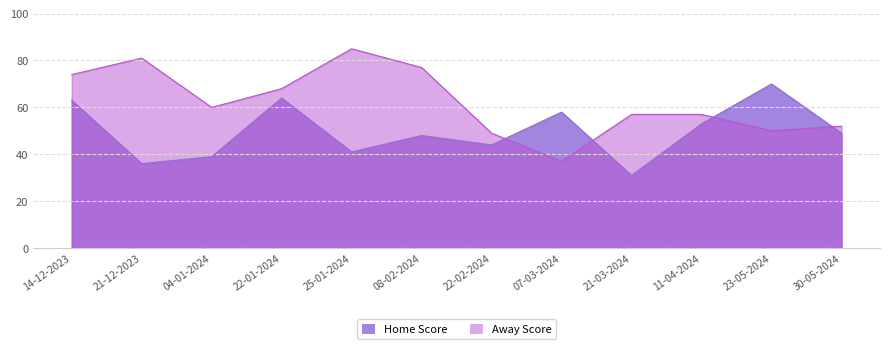

How many lines are shown in the chart?

2